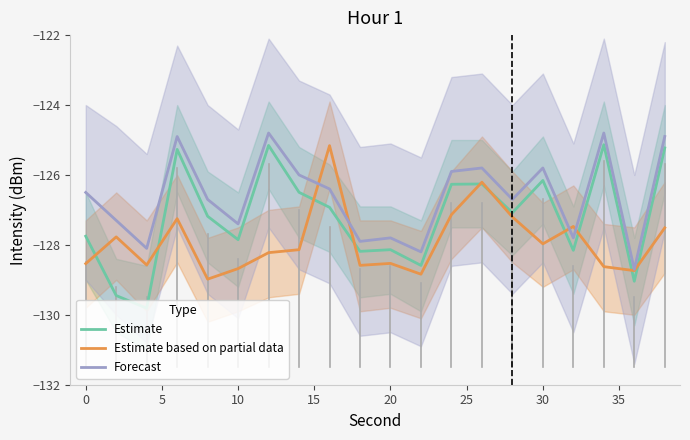

True or false: Forecast has more than 2 interior local peaks.

True